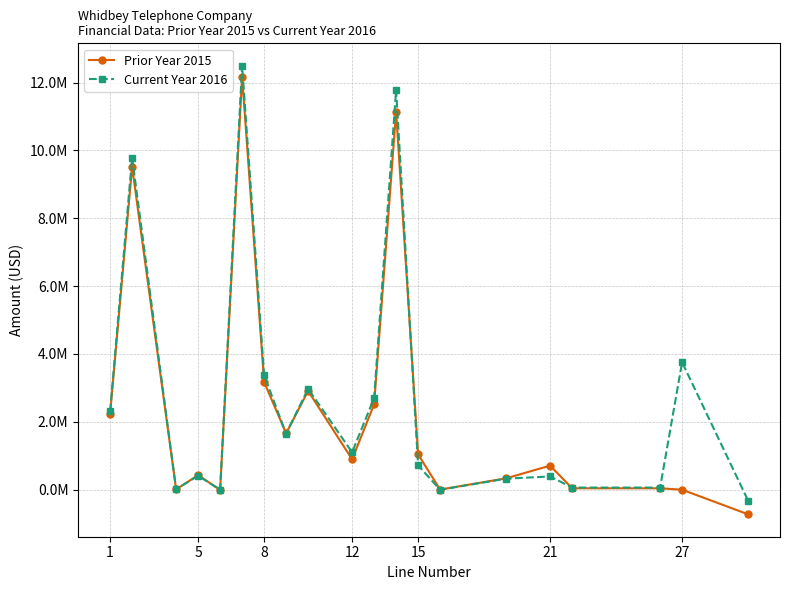

What are all the series names shown in the legend?

Prior Year 2015, Current Year 2016